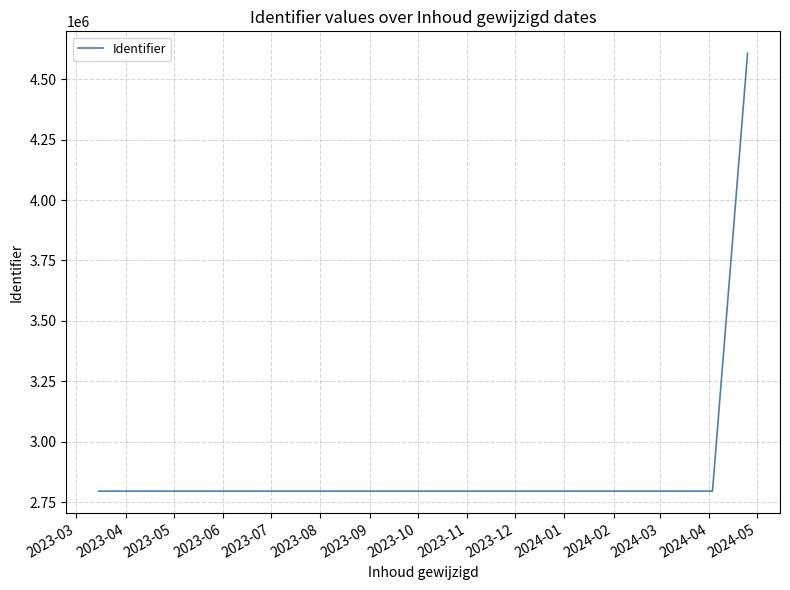

How many lines are shown in the chart?

1